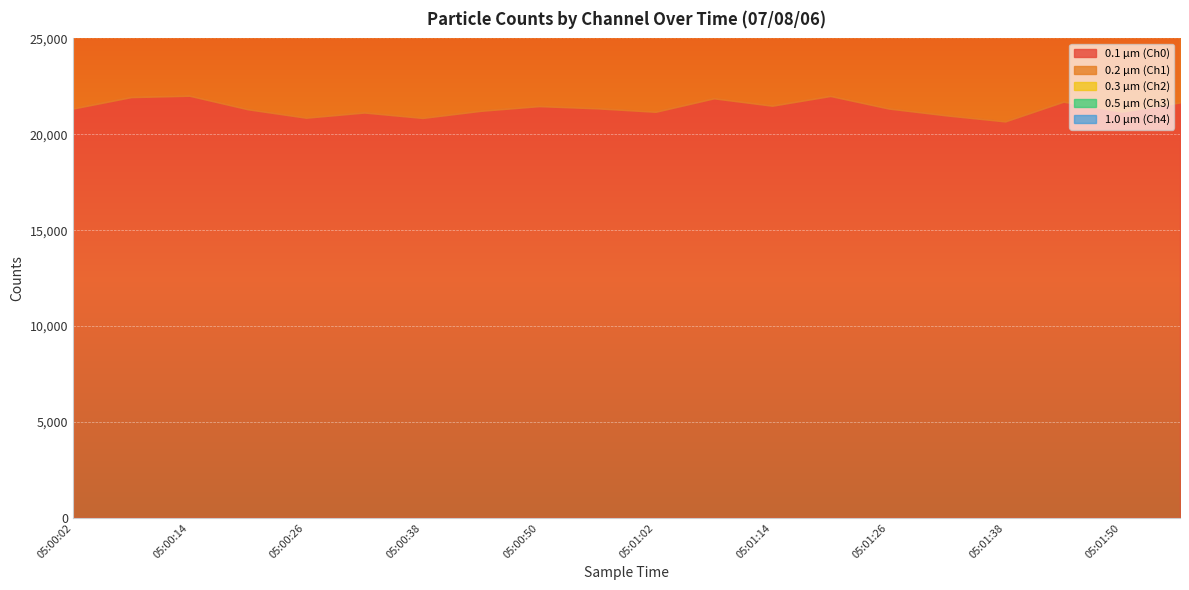

At which category does the chart reach its peak across all series?

05:00:14